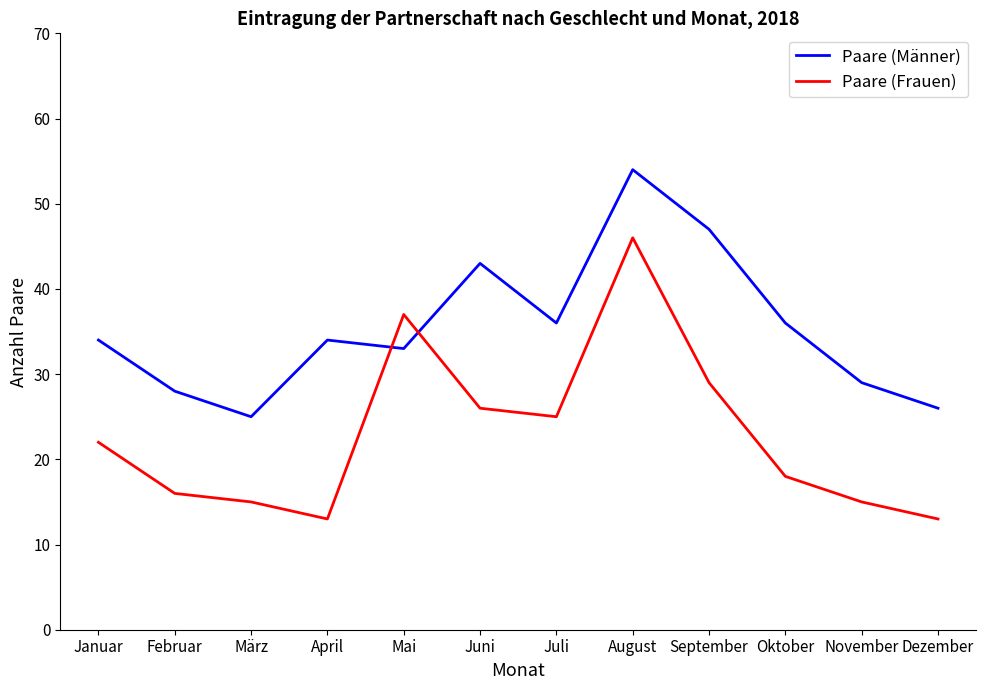

Reading left to right, transcribe all the data shown in this chart.

Paare (Männer): 34	28	25	34	33	43	36	54	47	36	29	26
Paare (Frauen): 22	16	15	13	37	26	25	46	29	18	15	13